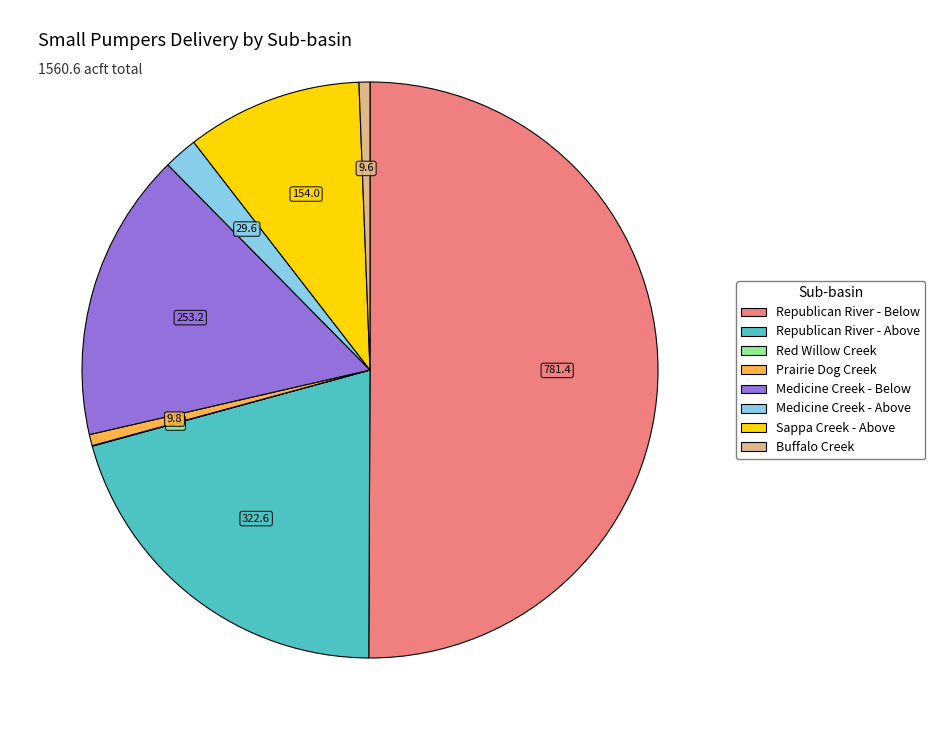

The Buffalo Creek slice represents 6% of the pie. True or false?

False